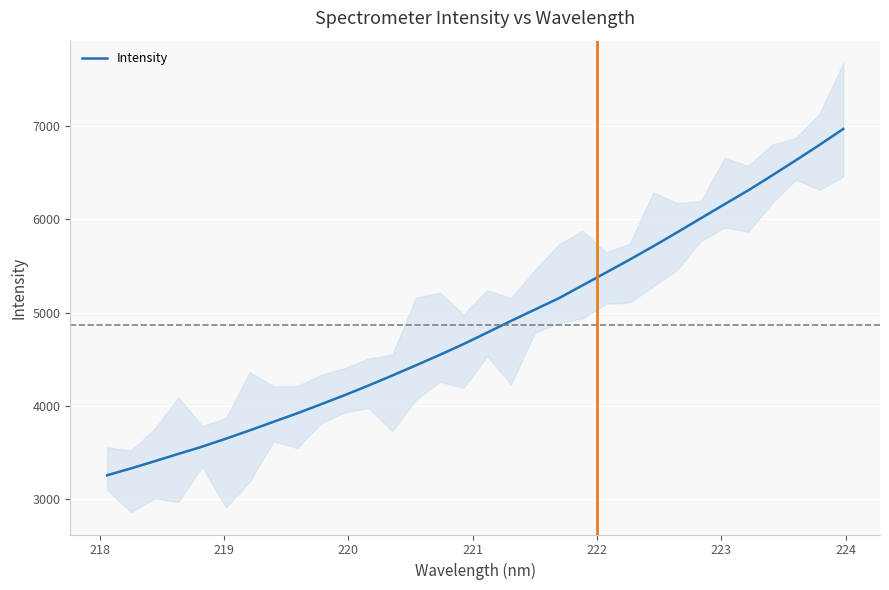

Reading right to left, extract all data points from this chart.

6967.0	6796.0	6630.9	6468.9	6309.6	6160.6	6010.2	5859.0	5710.8	5567.0	5427.8	5289.3	5151.4	5031.1	4910.0	4785.1	4661.7	4546.3	4434.4	4325.0	4217.9	4115.0	4016.9	3920.3	3828.9	3737.2	3648.3	3563.1	3485.4	3406.5	3329.3	3256.2